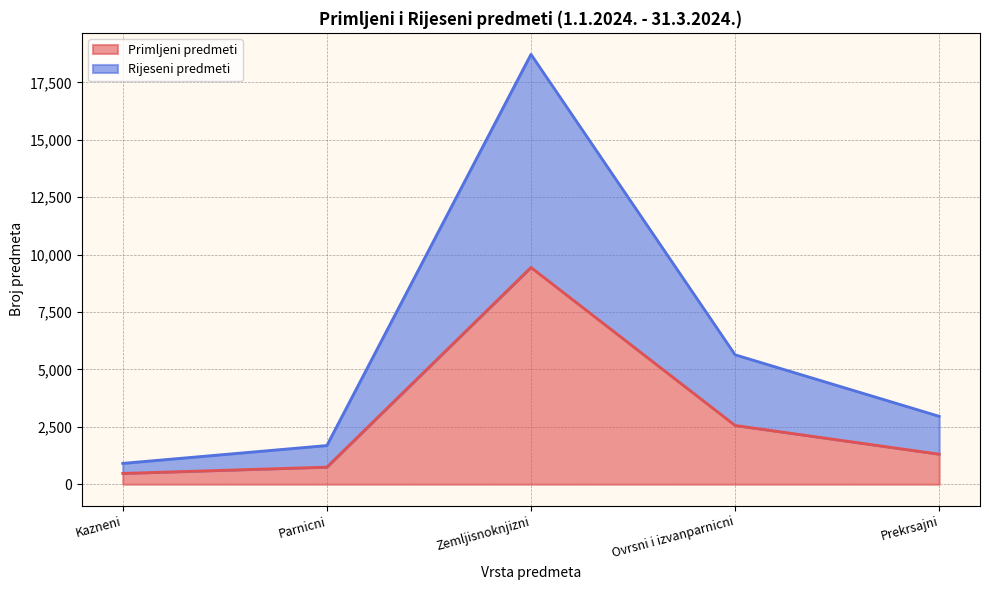

How many interior local peaks does the Primljeni predmeti series have?

1